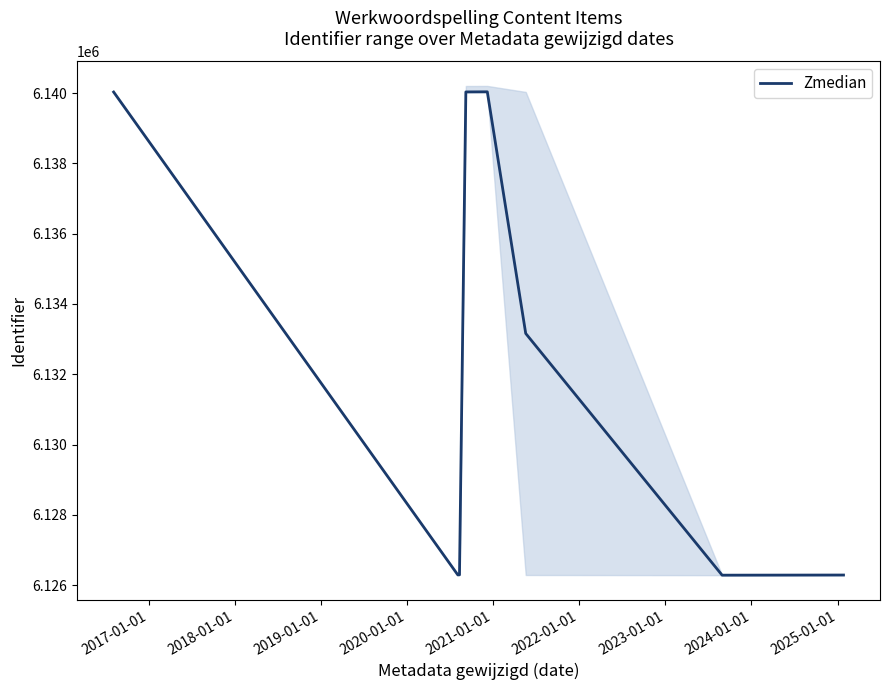

What is the minimum value for Zmedian?

6126282.0